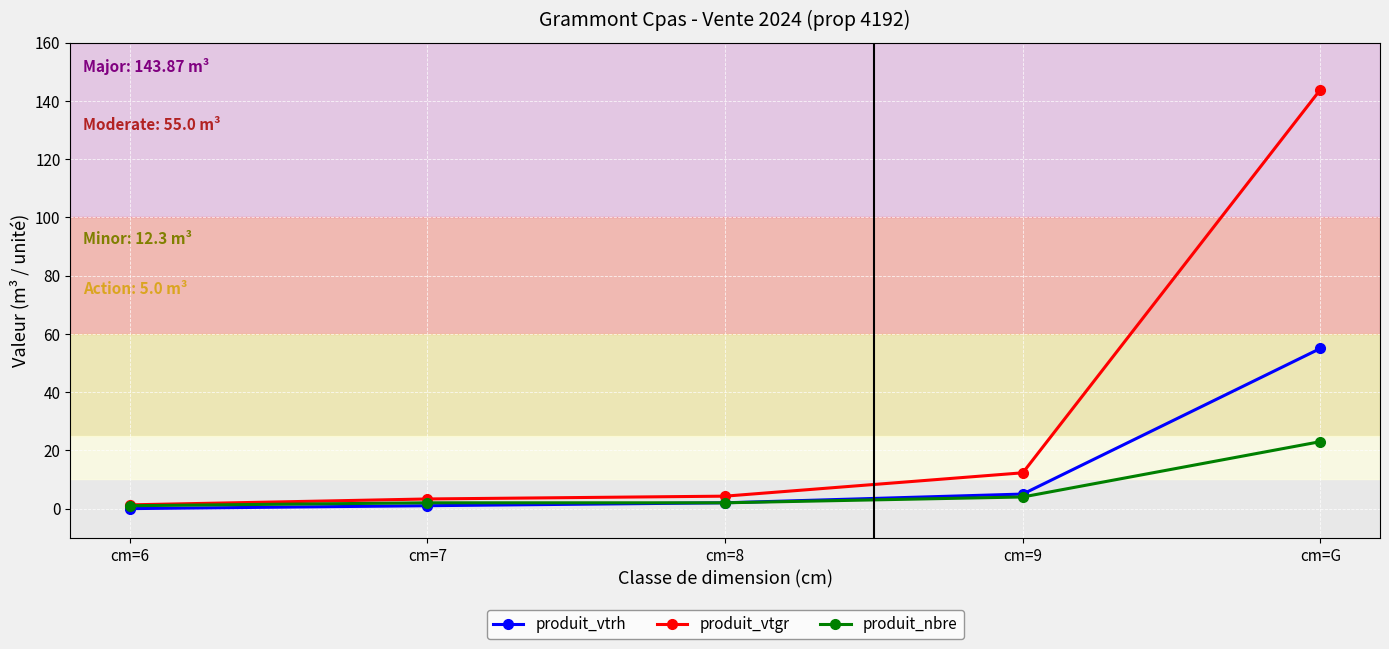

What is the difference between the maximum and second lowest values in the produit_vtrh series?

54.0